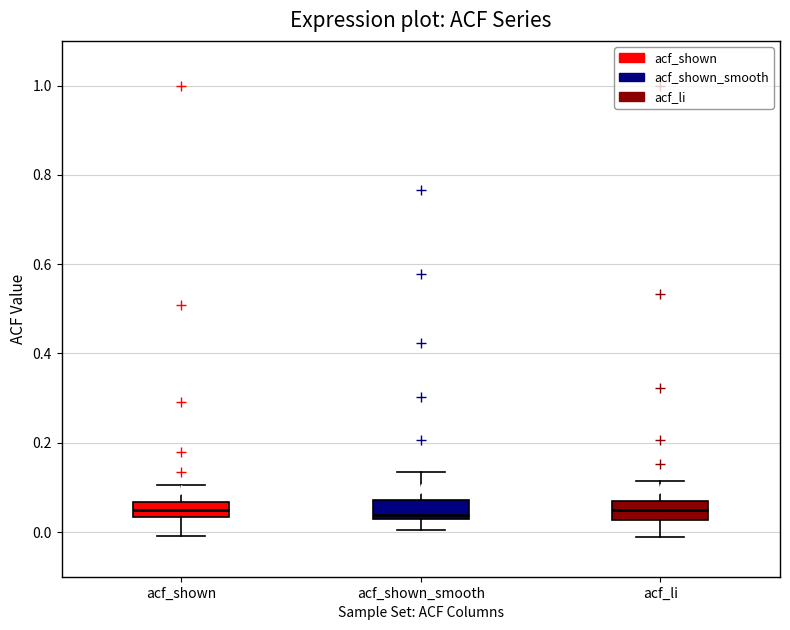

Where does the median line of the box for acf_shown_smooth sit on the y-axis? The values are not printed on the chart, so give them approximately, as read against the axis.

0.04